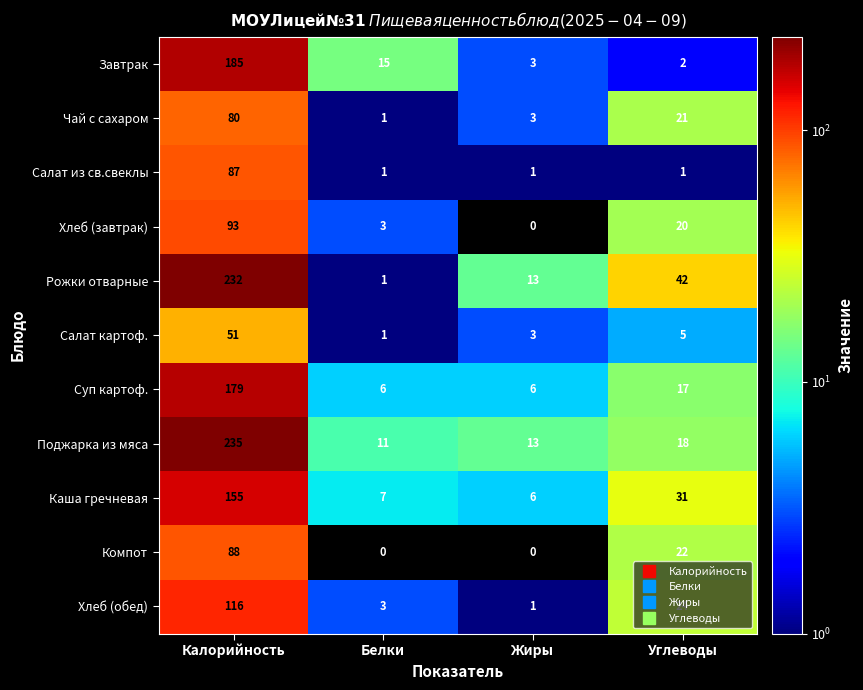

List the series in order of their peak value, lowest first.

Салат картоф., Чай с сахаром, Салат из св.свеклы, Компот, Хлеб (завтрак), Хлеб (обед), Каша гречневая, Суп картоф., Завтрак, Рожки отварные, Поджарка из мяса